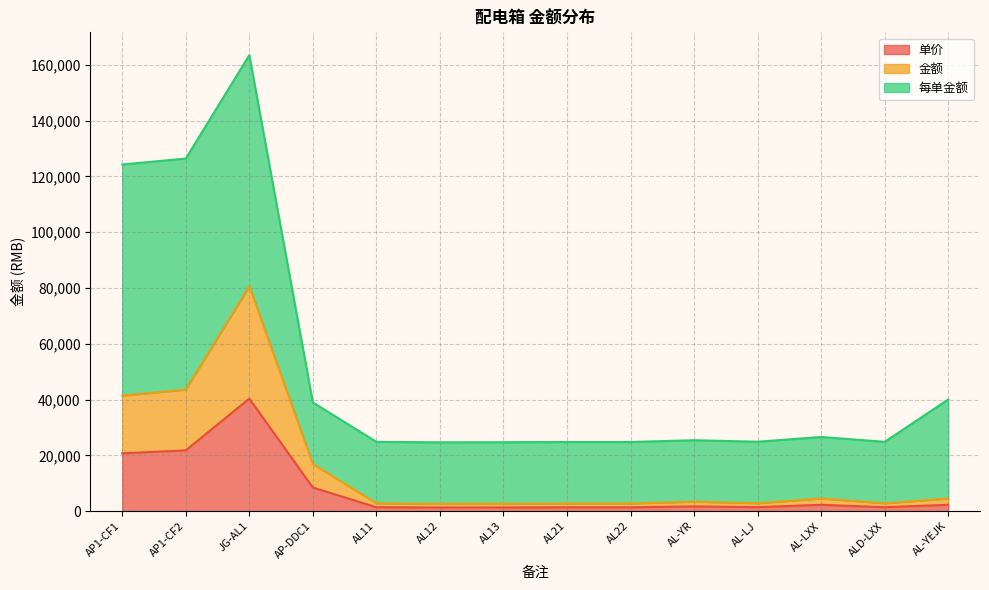

At which category does 金额 reach its first local peak?

JG-AL1